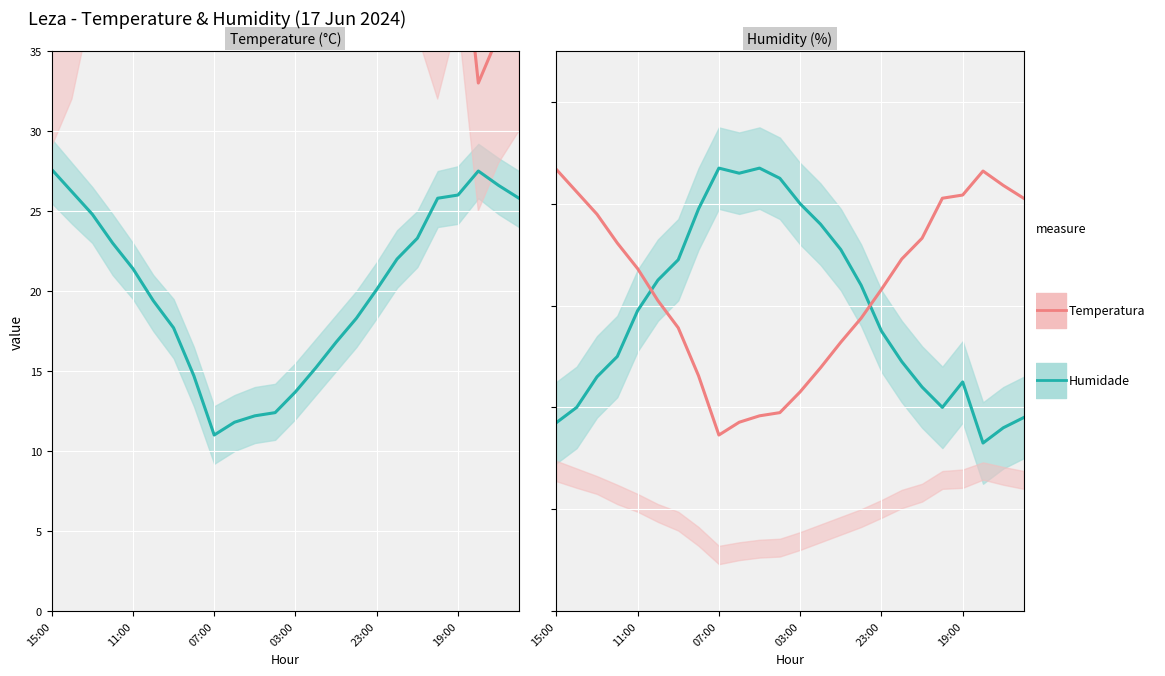

Is it true that Humidade equals 31.3 at 23:00?

False